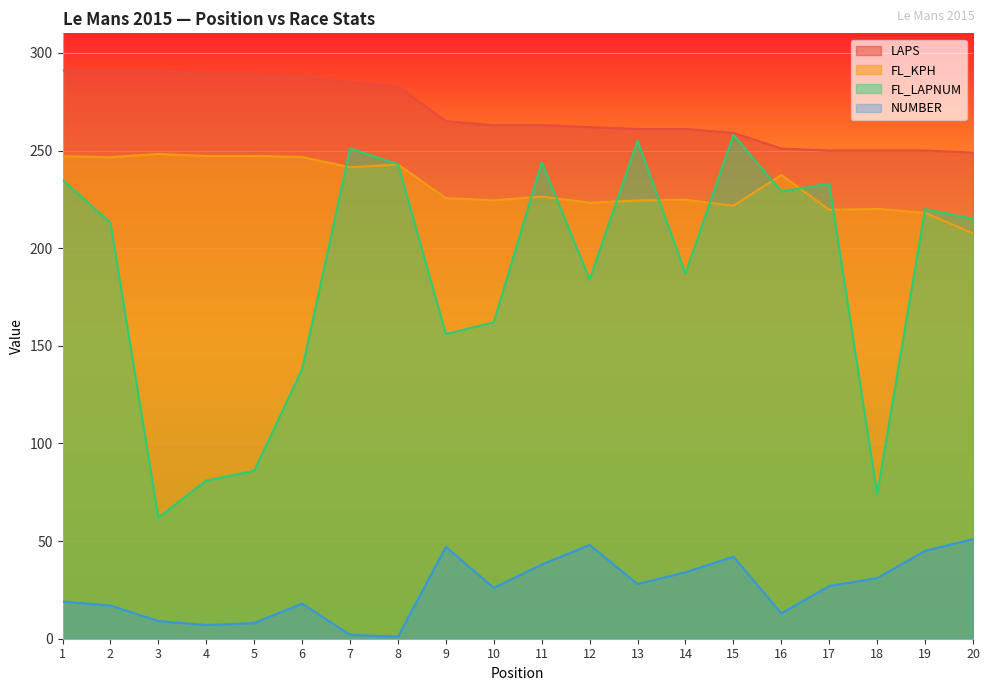

What is the value of the FL_LAPNUM point at the 9th from the left?

156.0